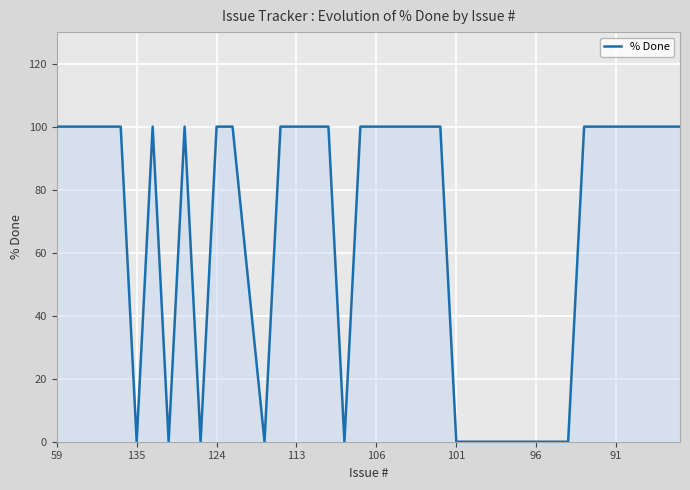

What is the maximum value shown in the chart?

100